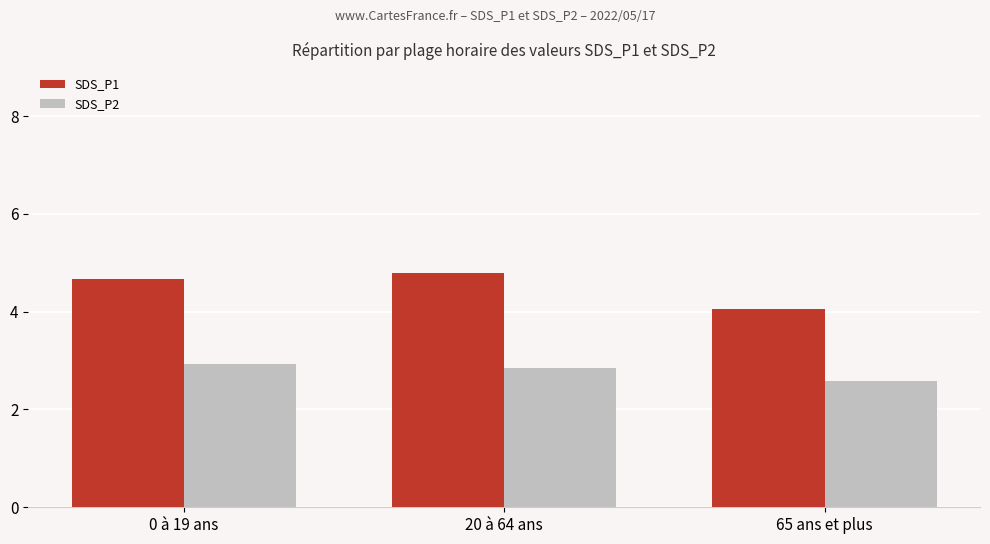

At which category does the chart reach its minimum across all series?

65 ans et plus